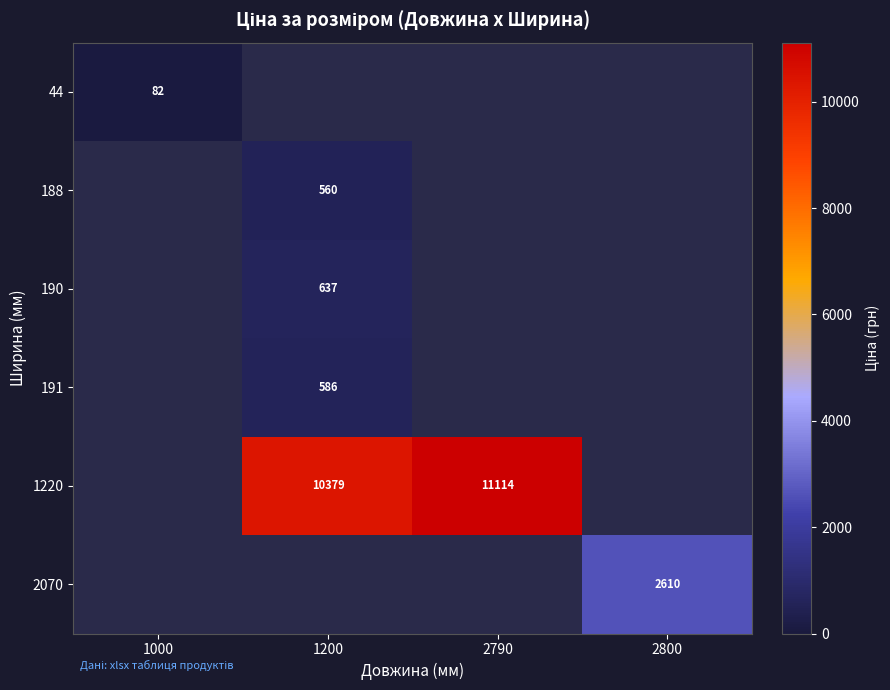

Between 2800 and 2790, which is larger?

2790